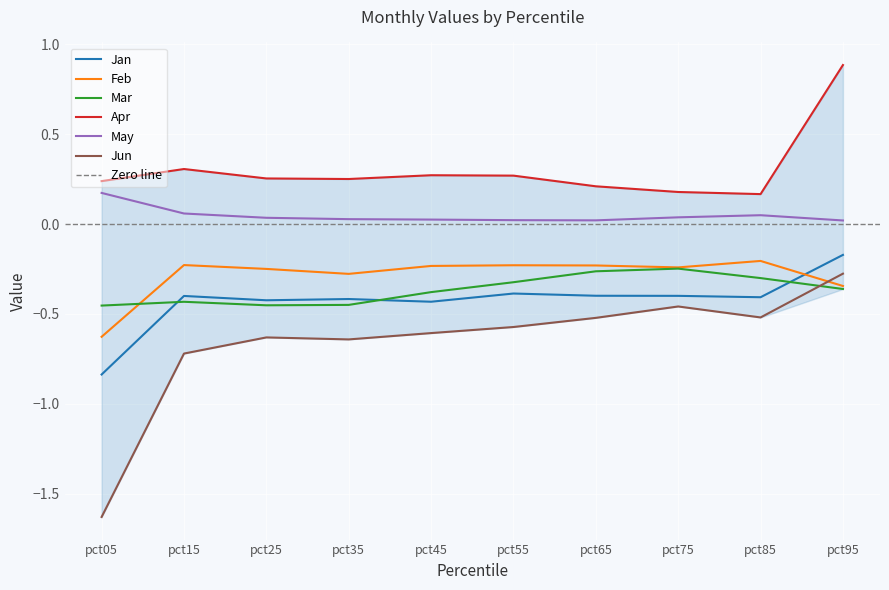

How many data points does each series have?

10